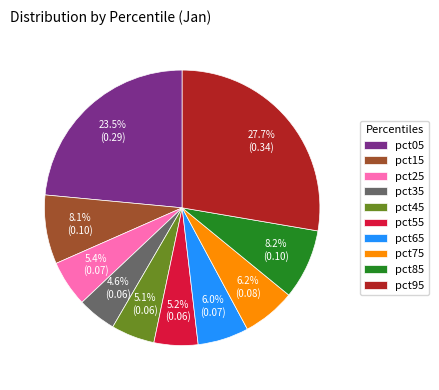

Which category has the biggest portion of the pie?

pct95